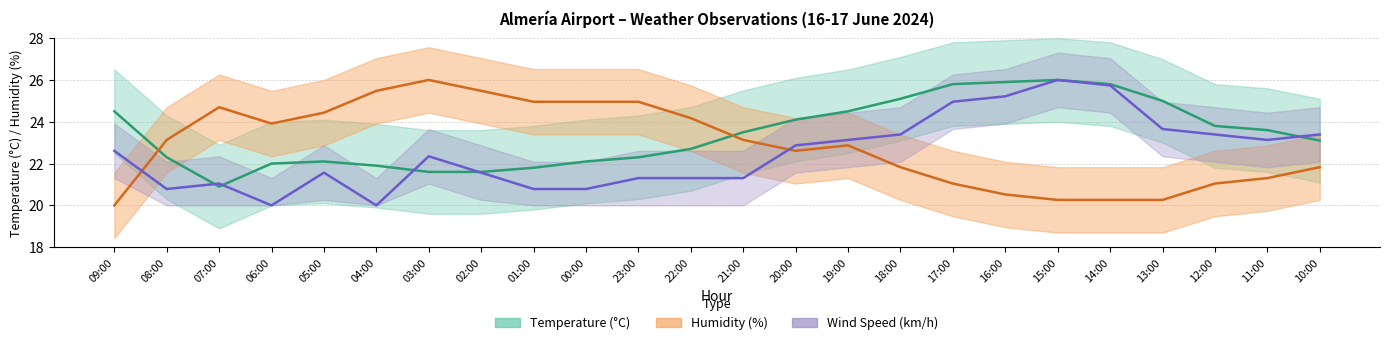

Which has a higher value, 15:00 or 02:00?

15:00